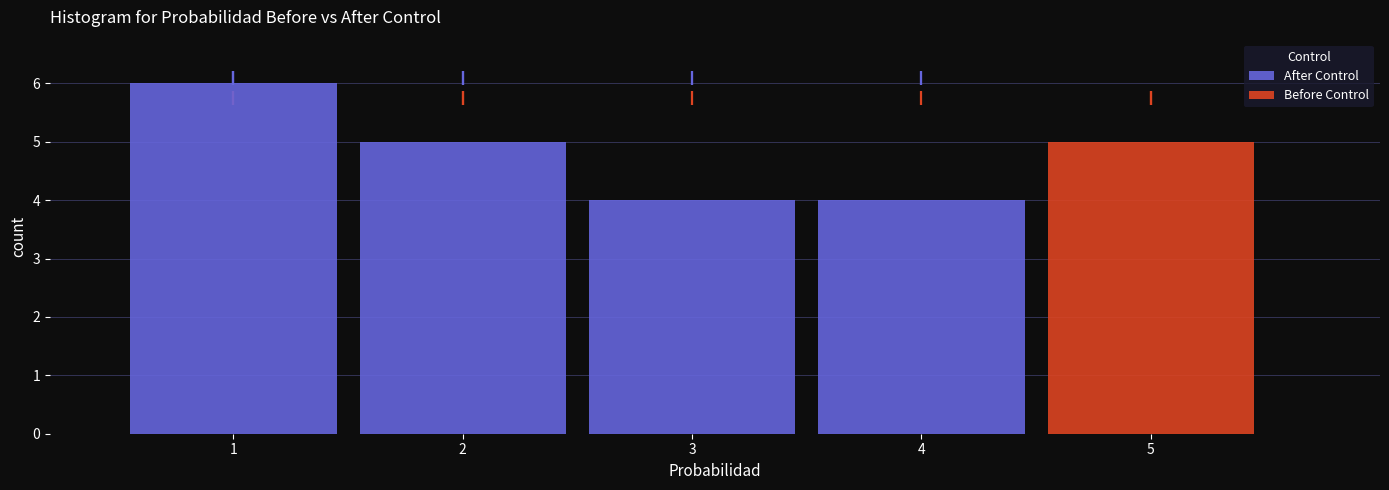

Reading left to right, list every stacked bar in this chart as the range it spans on the x-axis followed by its total height. The values are not printed on the chart, so give them approximately, as read against the axis.

0.5 to 1.5: 6
1.5 to 2.5: 5
2.5 to 3.5: 4
3.5 to 4.5: 4
4.5 to 5.5: 5